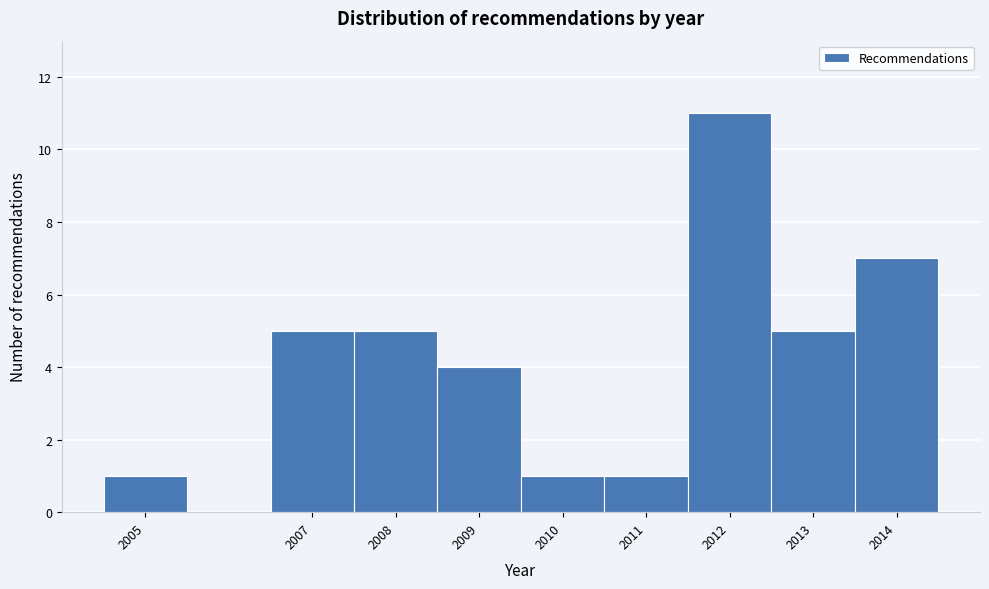

How tall is the bar that spans 2013.5 to 2014.5 on the x-axis? The values are not printed on the chart, so give them approximately, as read against the axis.

7